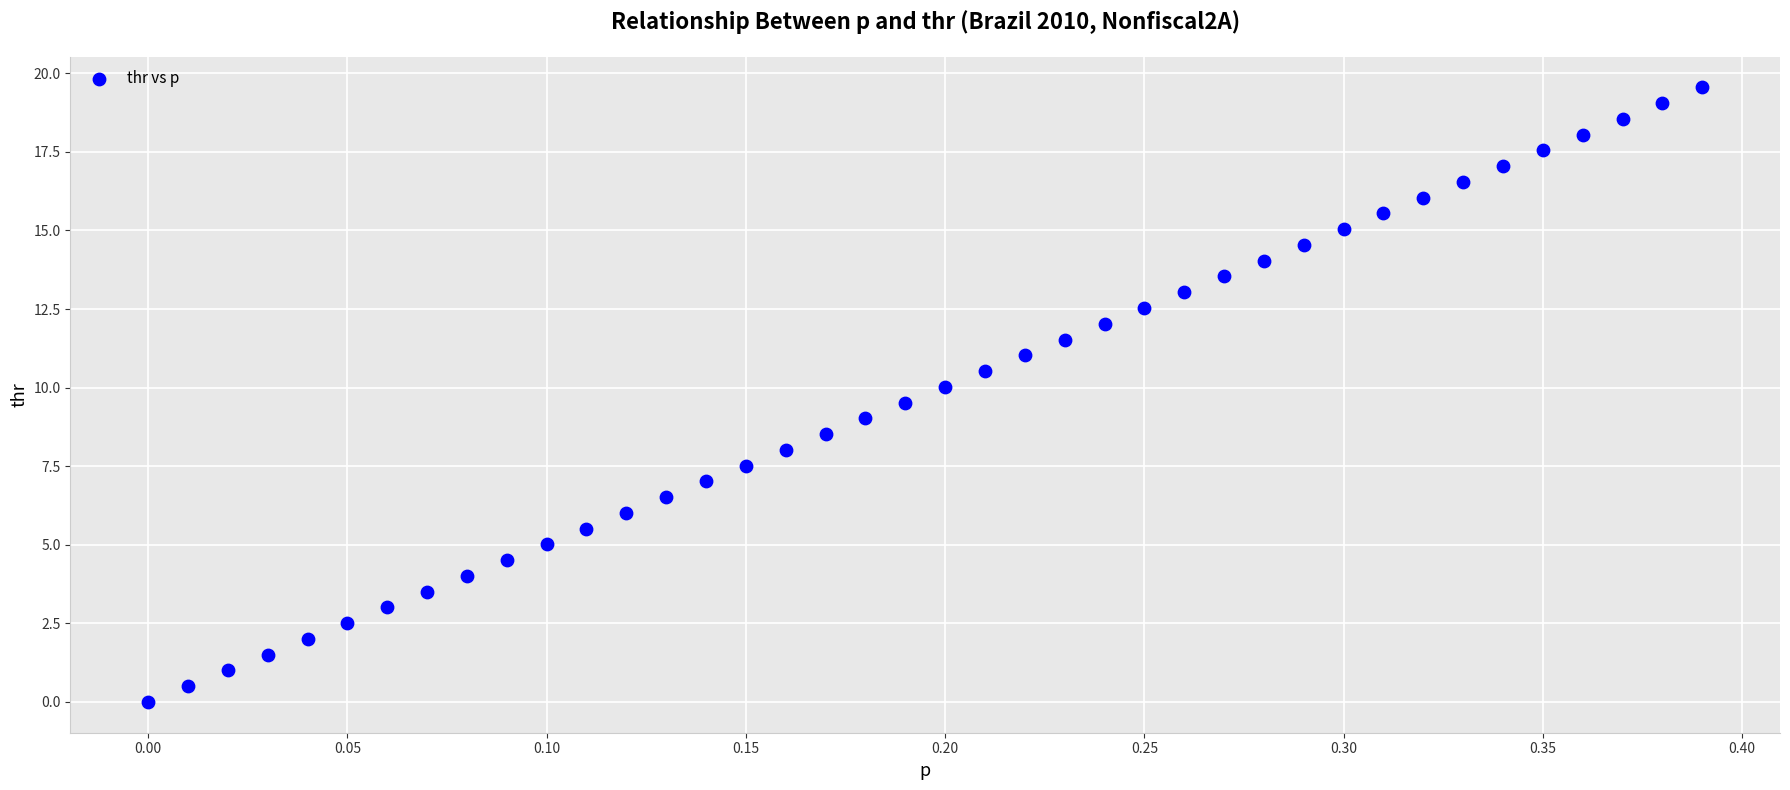

What is the range of X values (max minus min)?

0.4